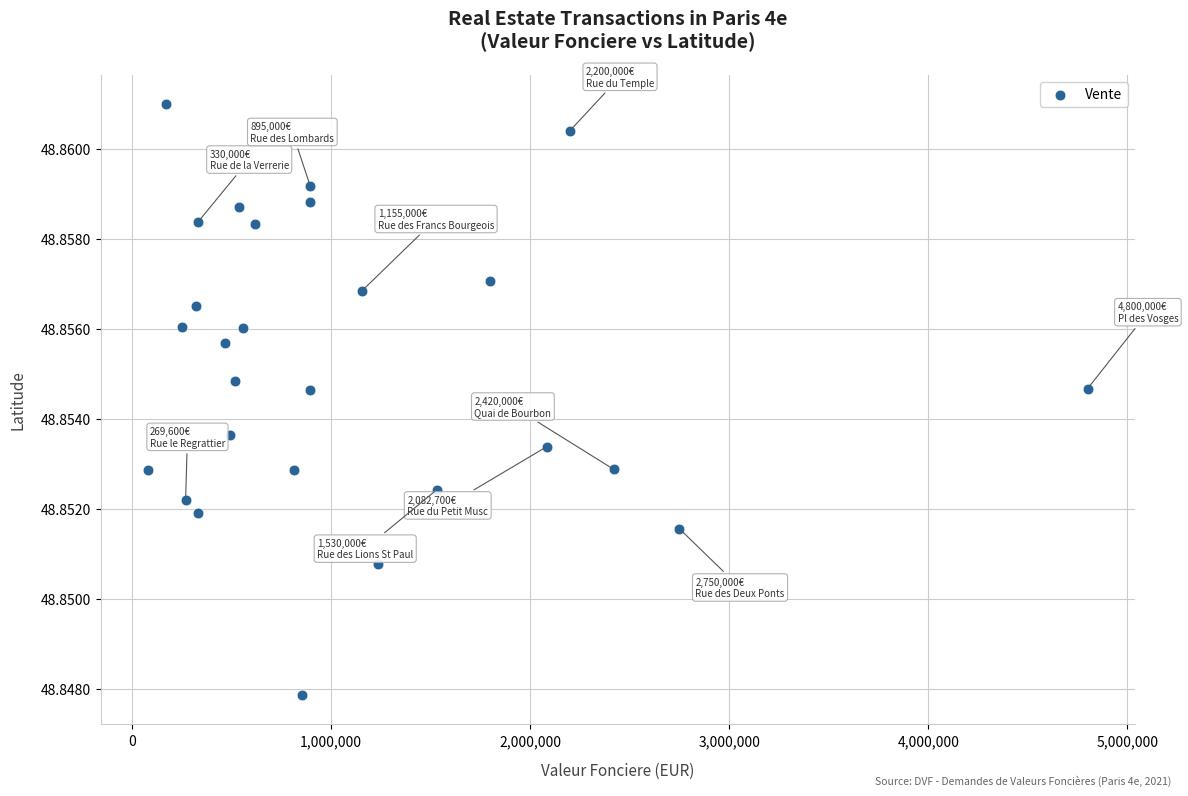

What is the range of X values (max minus min)?

4720000.0